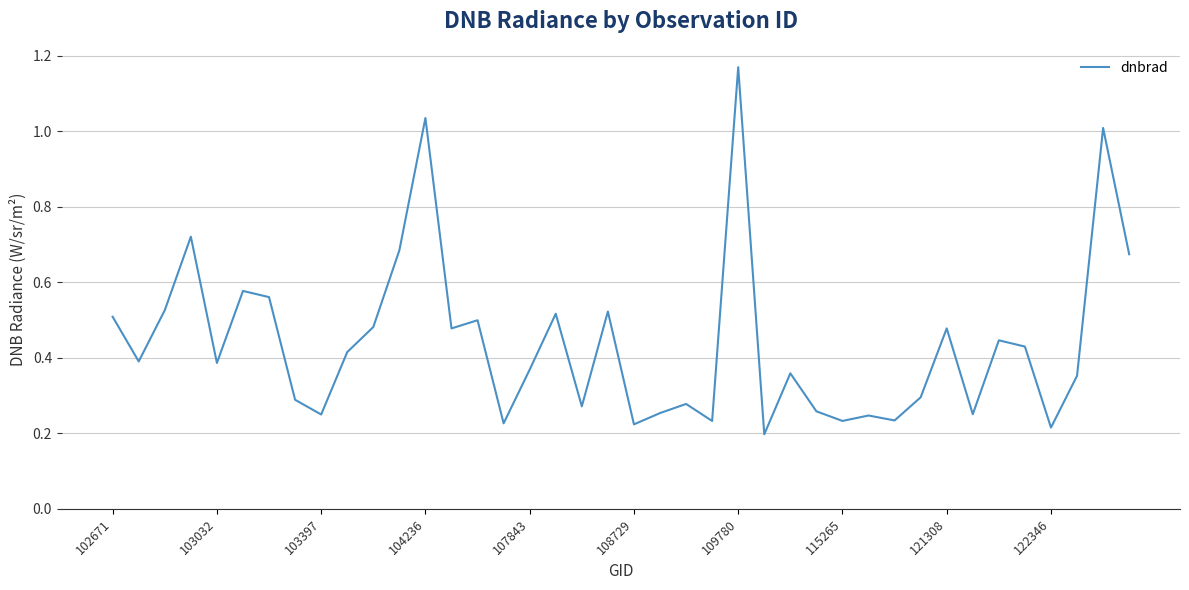

How many lines are shown in the chart?

1